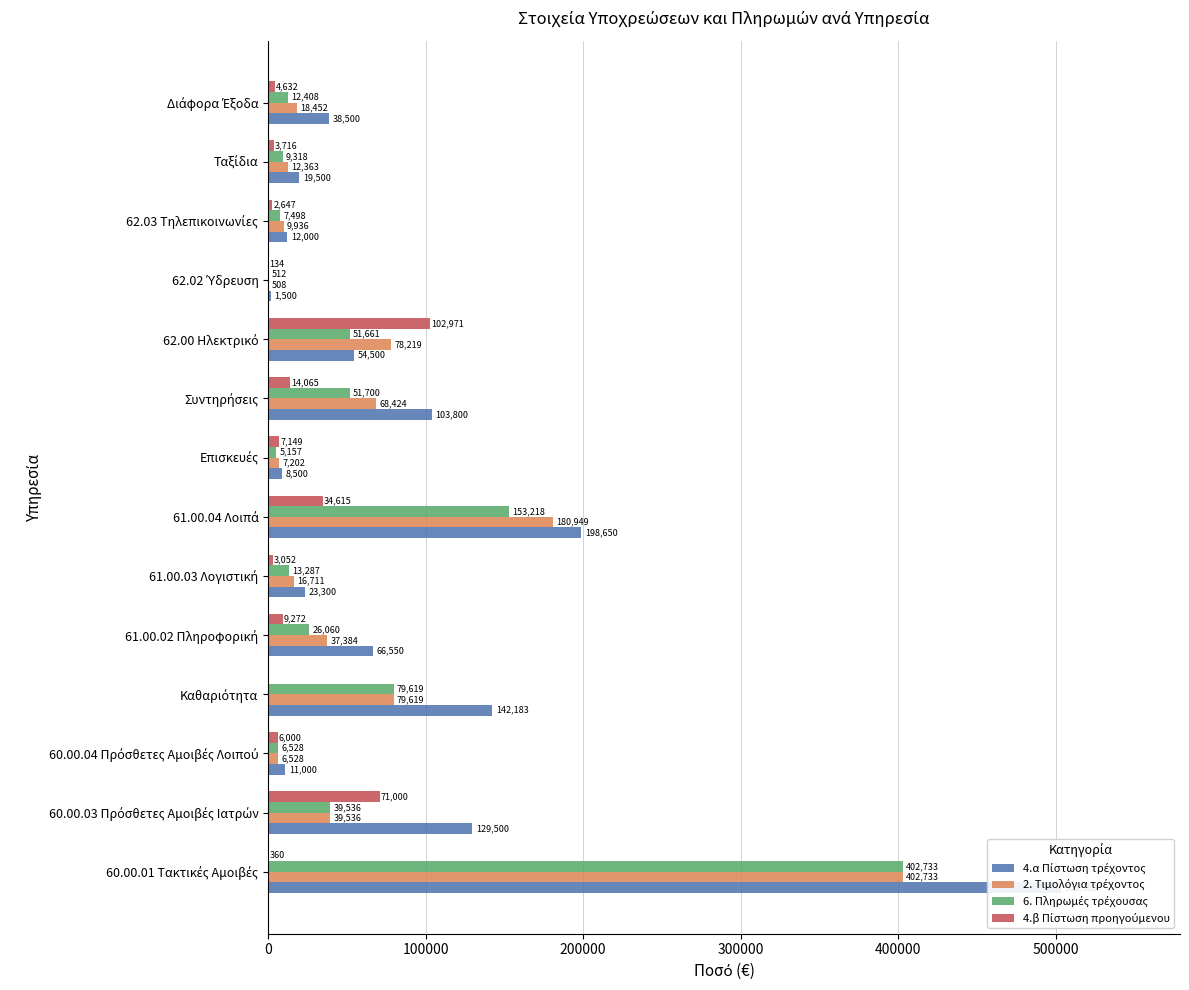

What position from the left is 60.00.04 Πρόσθετες Αμοιβές Λοιπού?

3